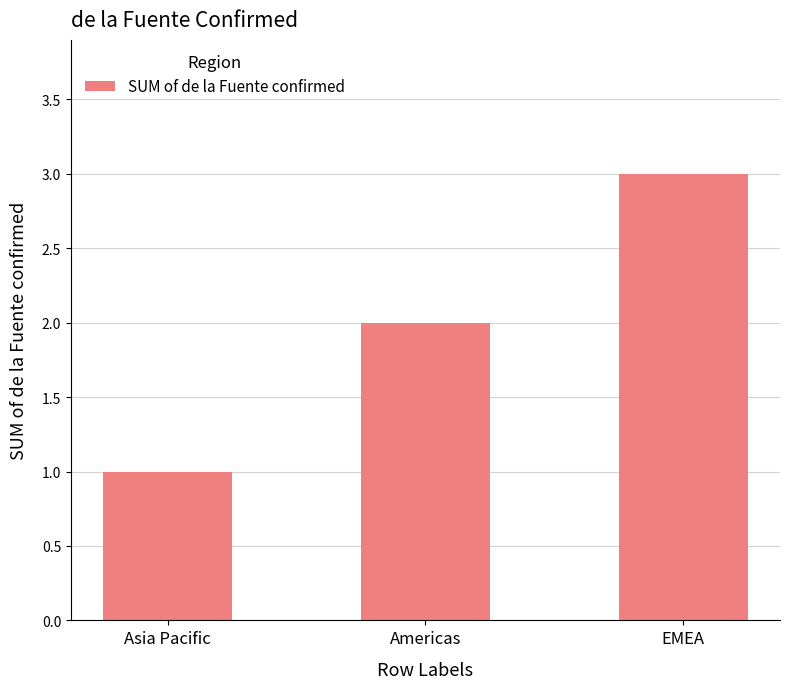

Rank the categories by value from lowest to highest.

Asia Pacific, Americas, EMEA